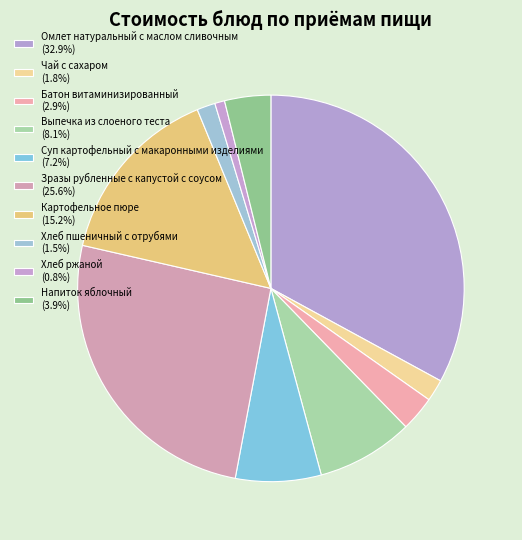

To the nearest percent, what is the average slice percentage?

10%